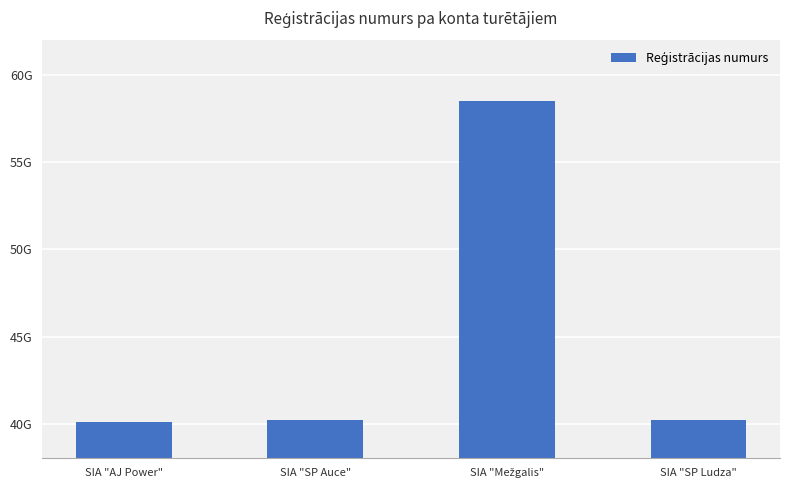

What is the smallest value displayed?

40103780693